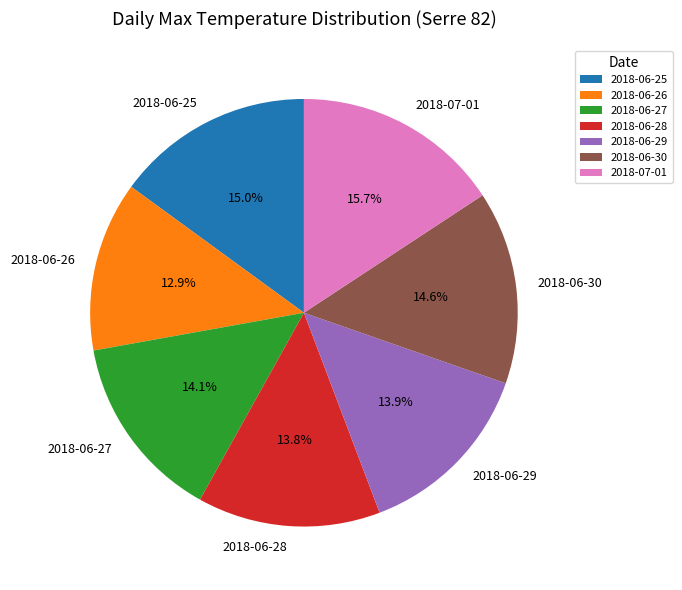

To the nearest percent, what is the difference between the largest and smallest slice percentages?

3%